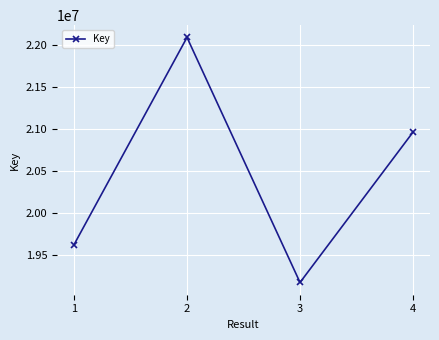

List the labels in order of value, largest first.

2, 4, 1, 3